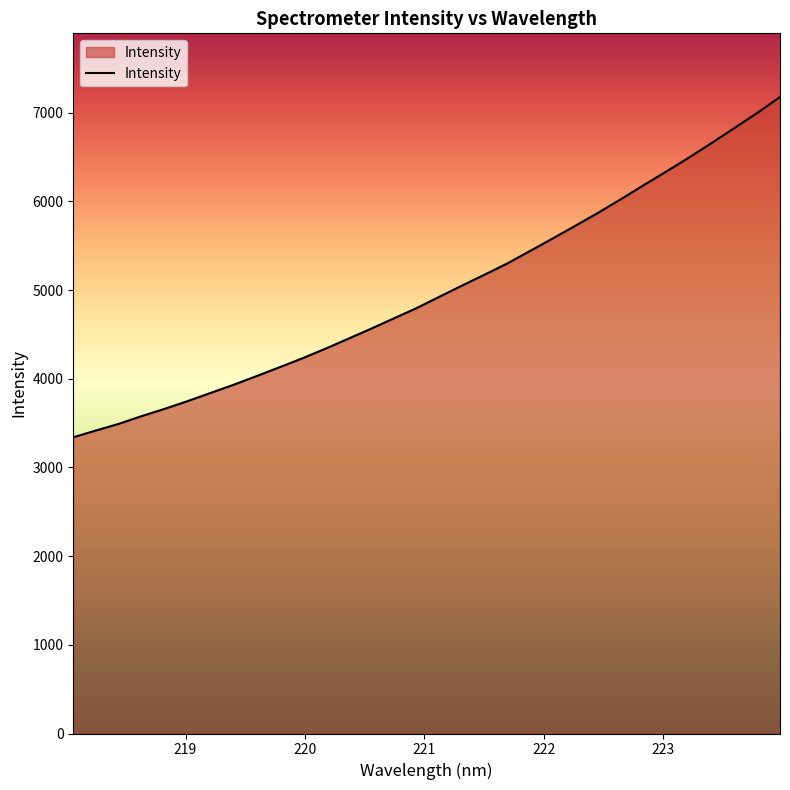

What is the difference between the maximum and minimum values?

3837.5